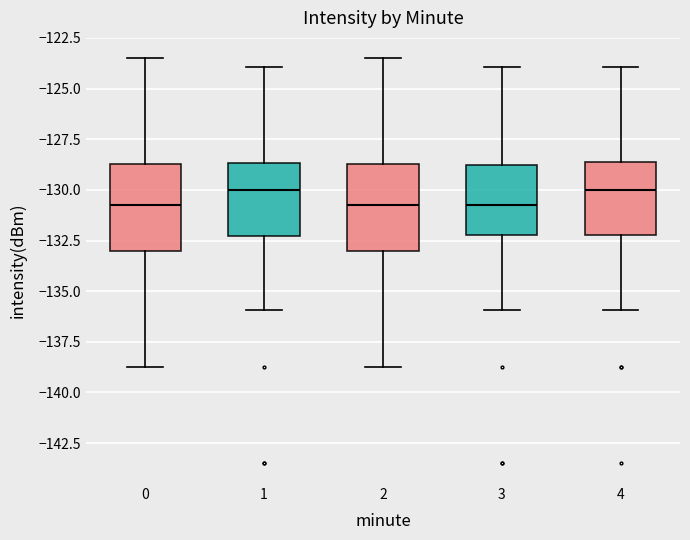

Reading left to right, transcribe this box plot: for each box, give where its median line is, the range the box spans, and where its two whiskers end, as read against the y-axis. The values are not printed on the chart, so give them approximately, as read against the axis.

0: median -130.5, box -133.0 to -128.5, whiskers -138.5 to -123.5
1: median -130.0, box -132.5 to -128.5, whiskers -136.0 to -124.0
2: median -130.5, box -133.0 to -128.5, whiskers -138.5 to -123.5
3: median -131.0, box -132.5 to -129.0, whiskers -136.0 to -124.0
4: median -130.0, box -132.5 to -128.5, whiskers -136.0 to -124.0